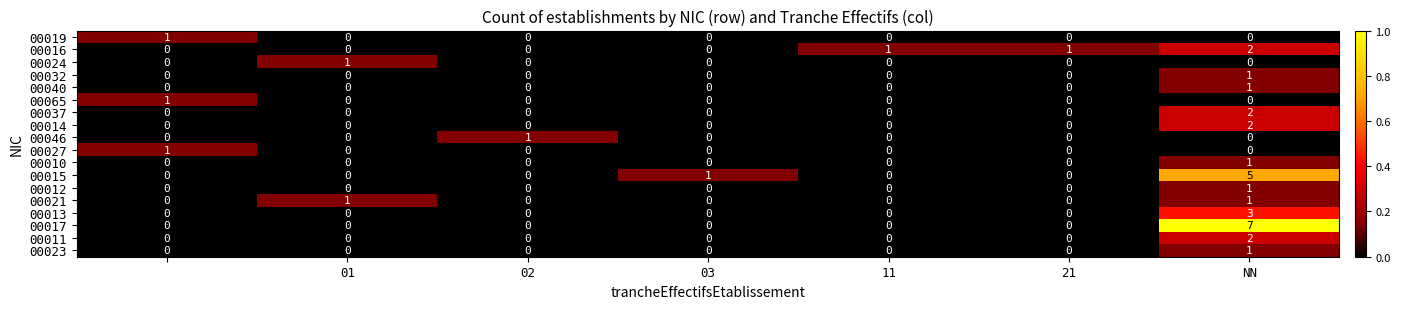

Which series has the largest total across all categories?

00017